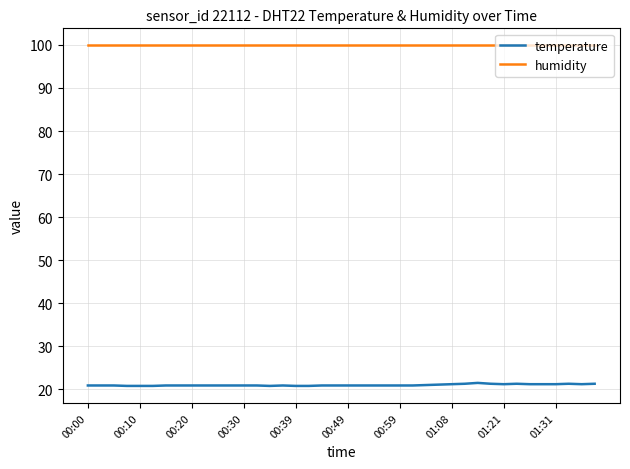

Does the chart have visible grid lines?

Yes